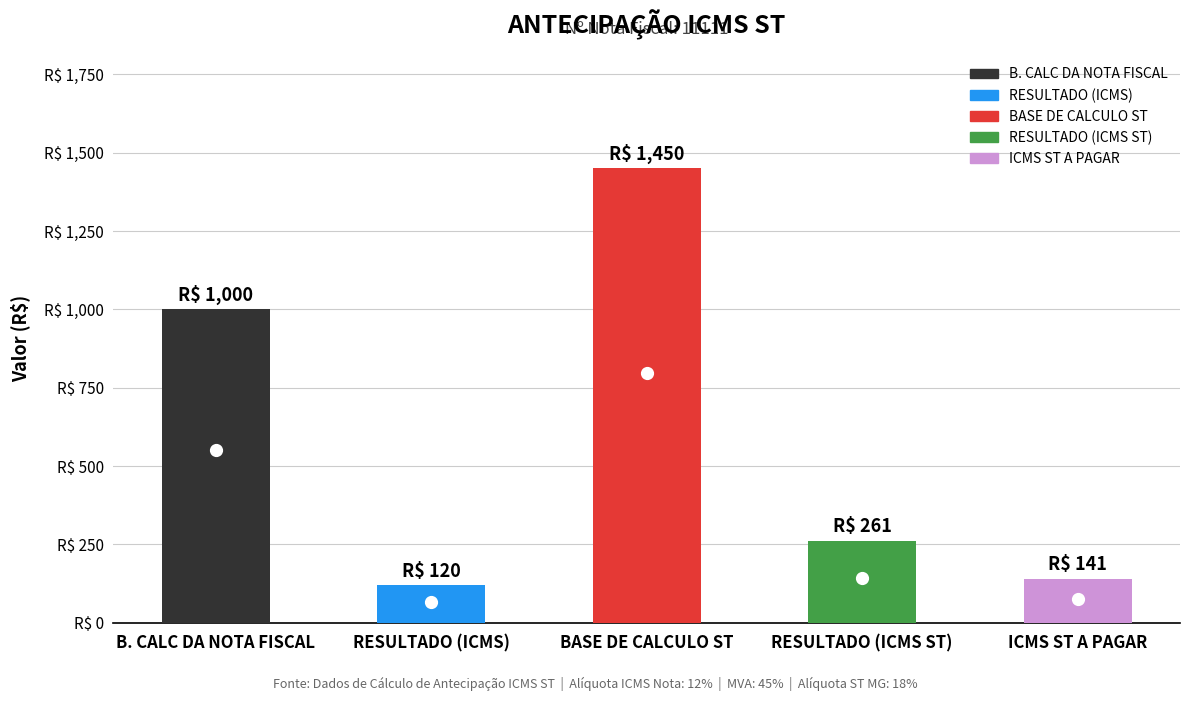

What is the average value?

594